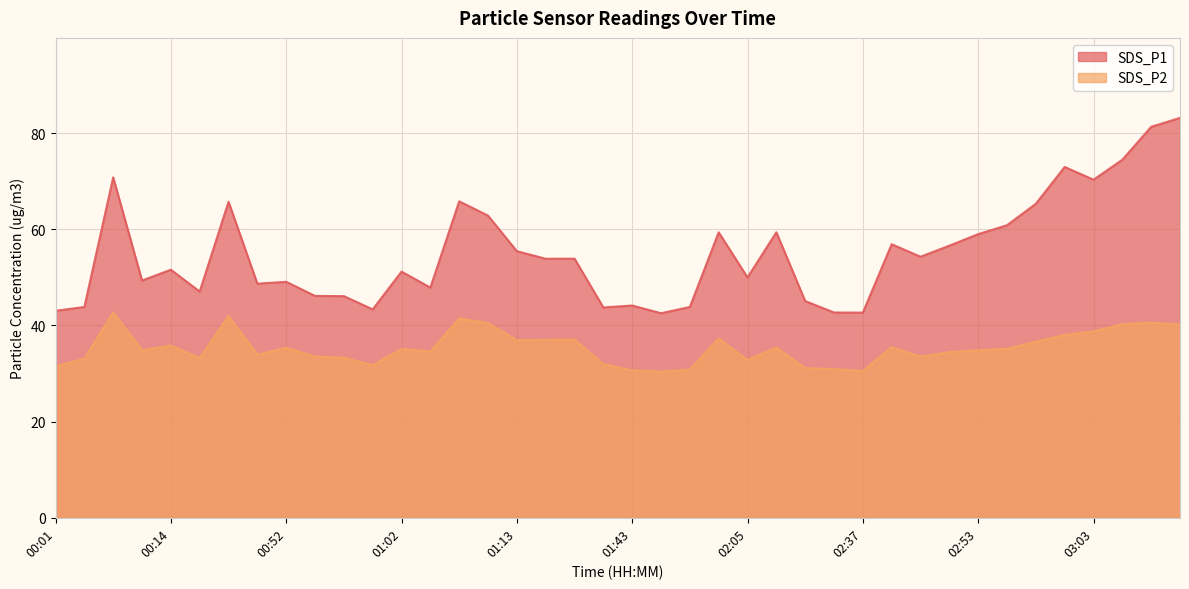

Where is SDS_P2 nearest to the value 36?

00:14